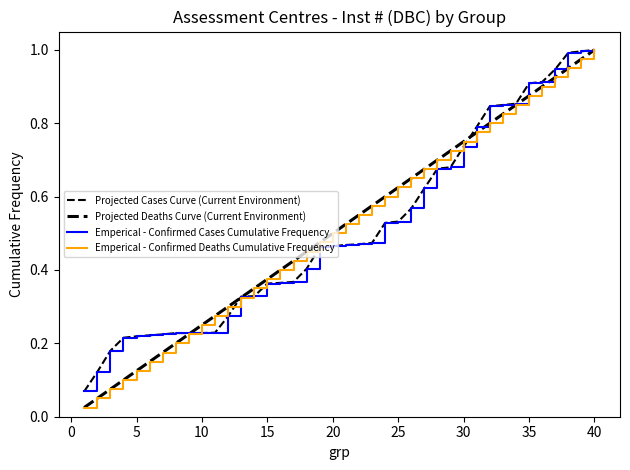

What is the value of the Projected Cases Curve (Current Environment) point at the 35th from the left?

0.9